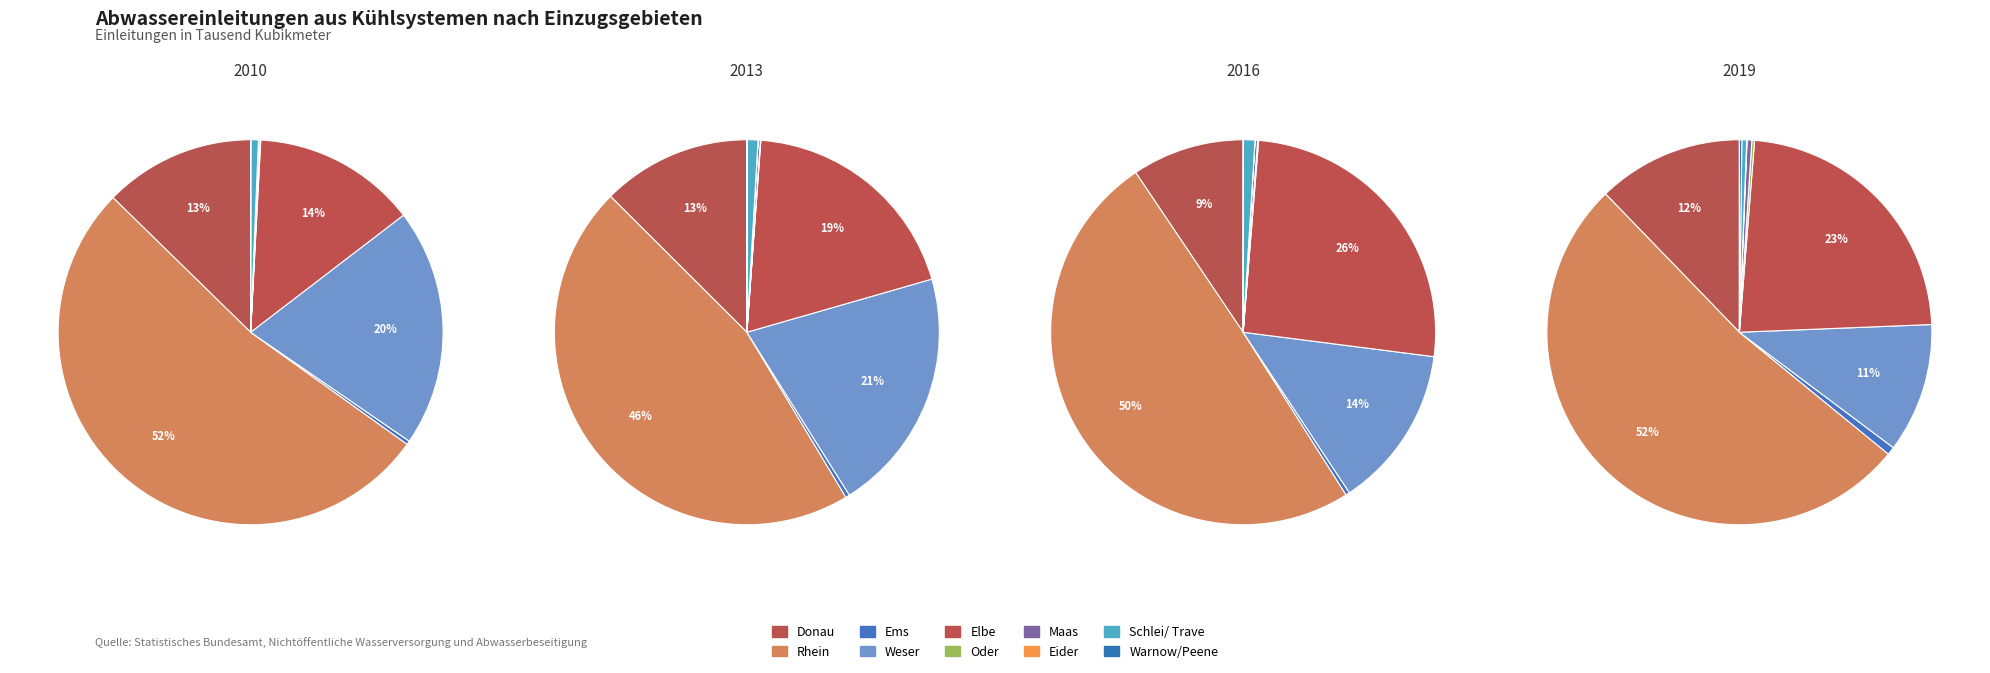

To the nearest percent, what is the average slice percentage?

10%